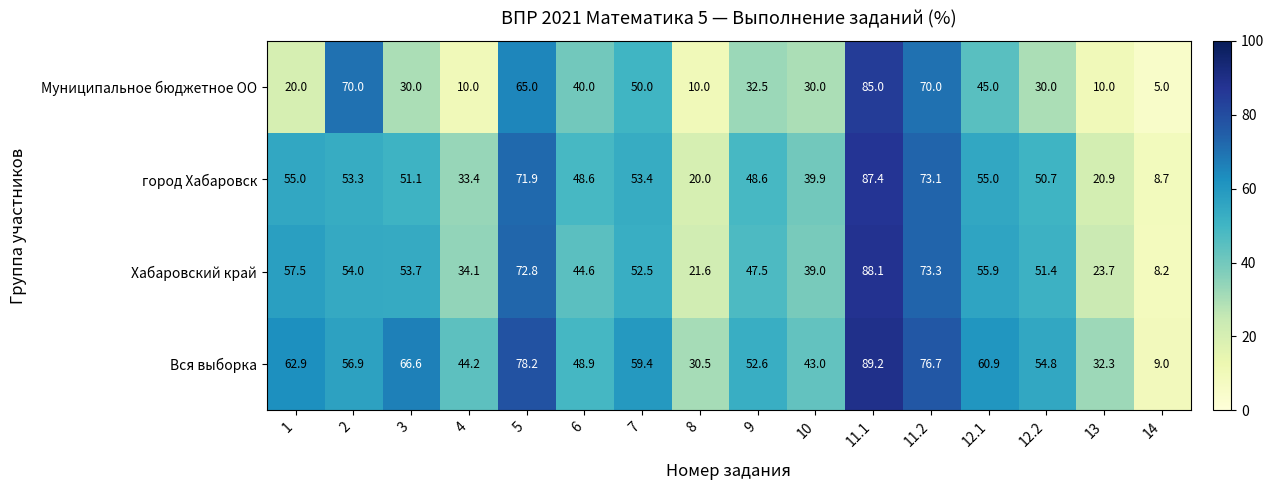

What is the difference between the highest and lowest values at 14?

4.0